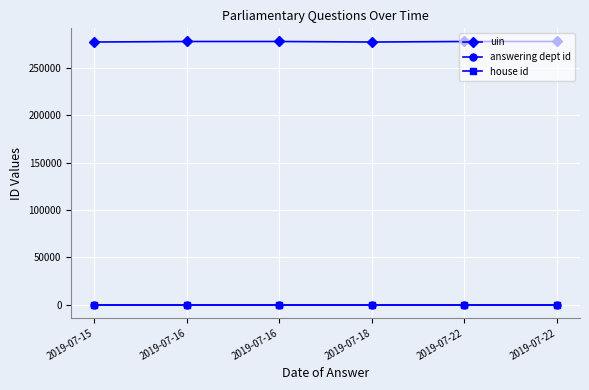

What is the sum of the uin values at 2019-07-18 and 2019-07-22?

555144